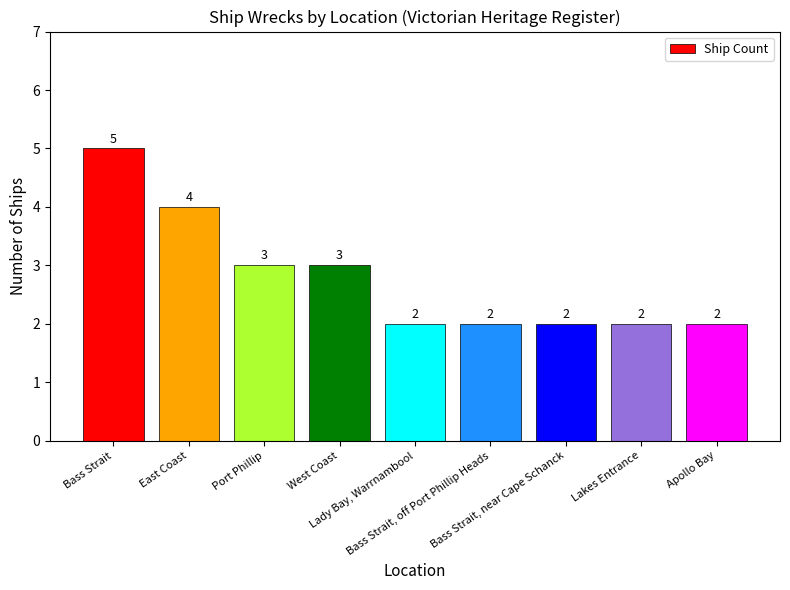

Which has a higher value, Lakes Entrance or Port Phillip?

Port Phillip